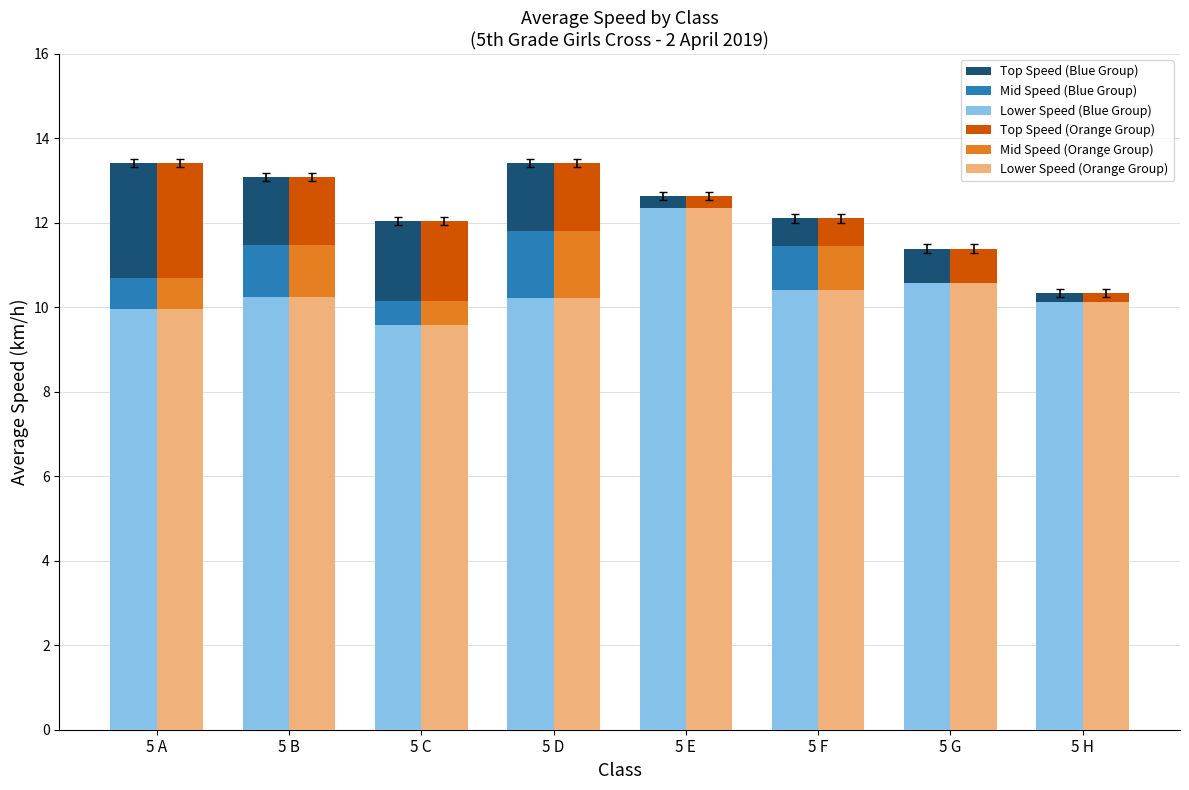

True or false: Lower Speed (Blue Group) has a value of 12.4 at 5 E.

True